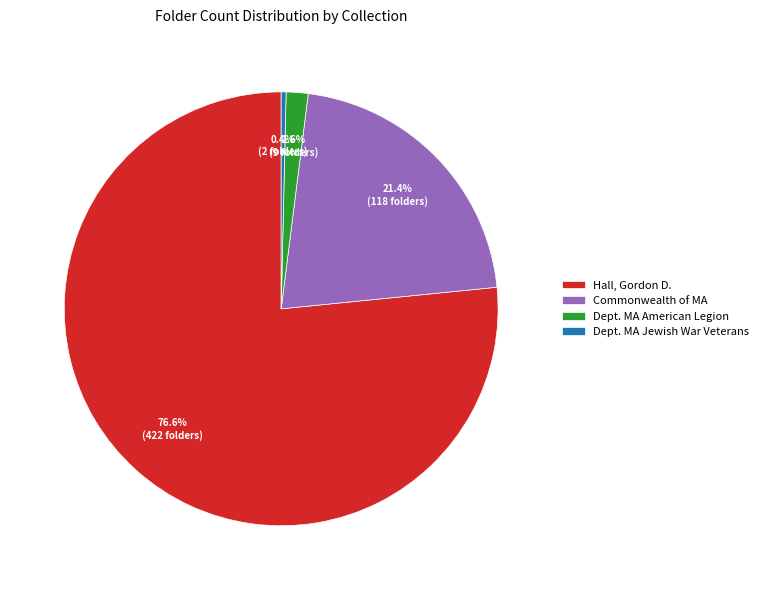

To the nearest percent, what is the average slice percentage?

25%